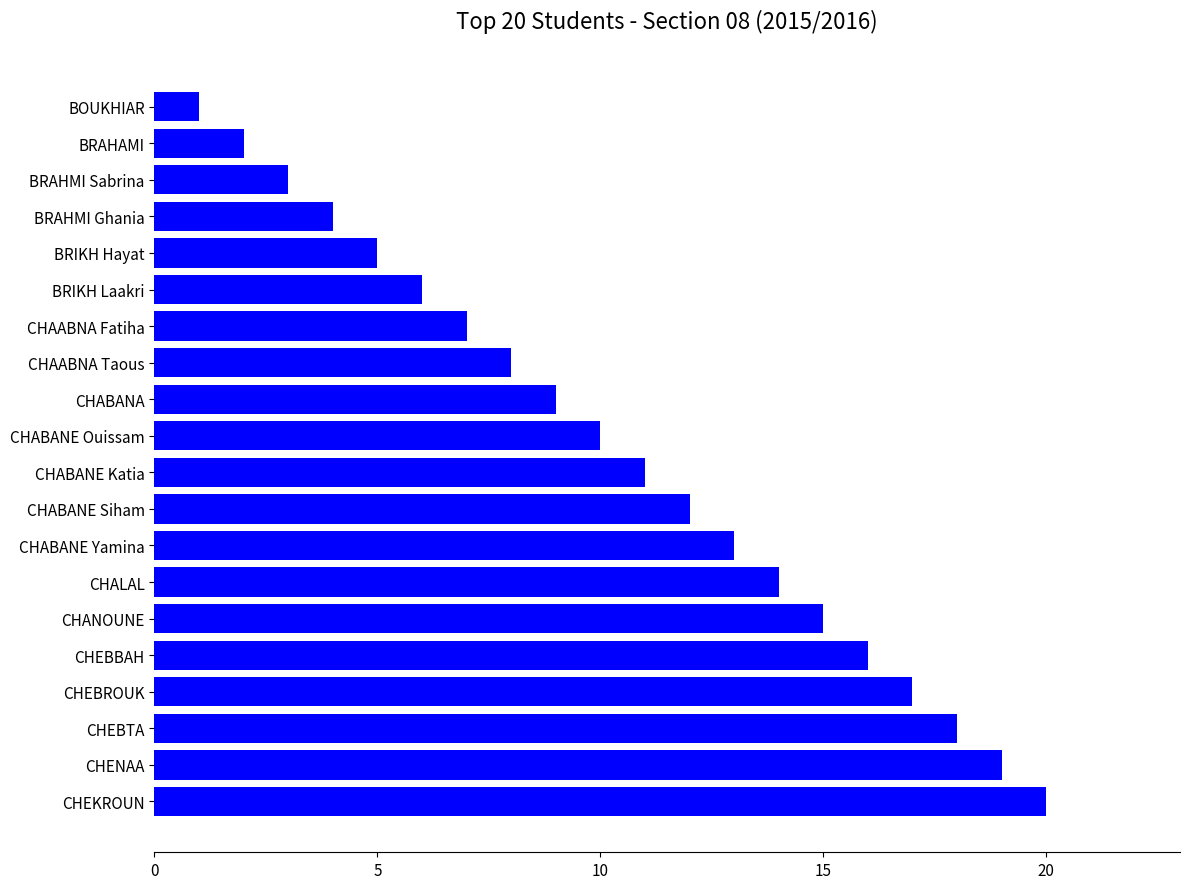

At which label is the value closest to 10?

CHABANE Ouissam